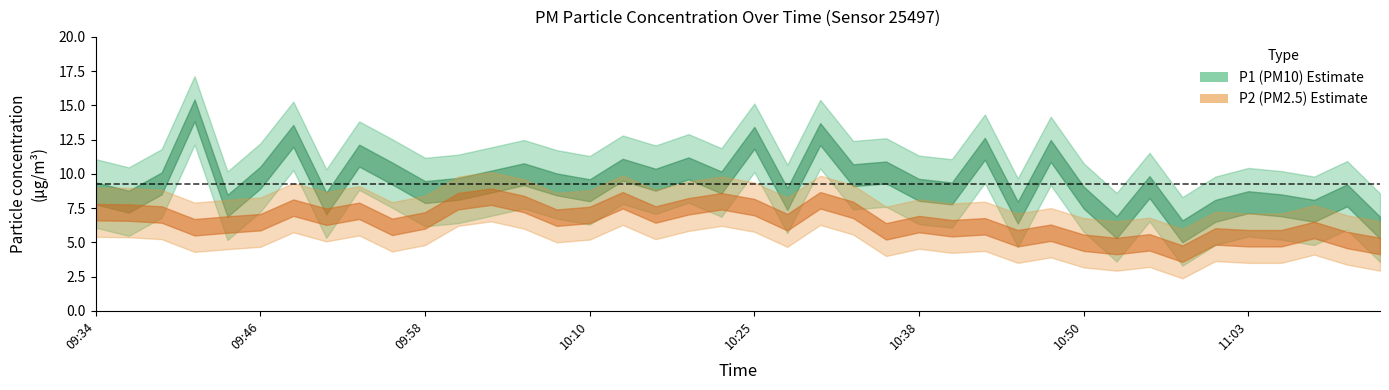

What is the sum of all P2 values?

258.9